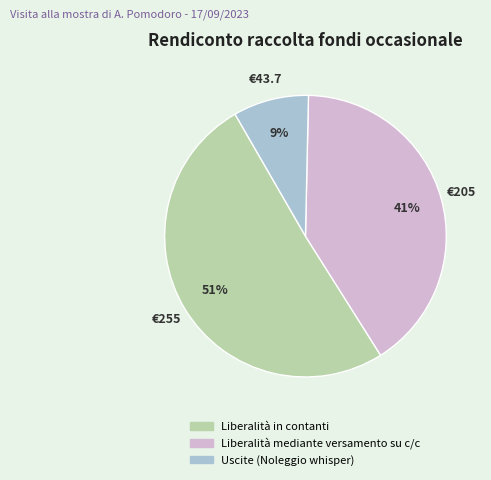

Which has a higher value, Liberalità mediante versamento su c/c or Uscite (Noleggio whisper)?

Liberalità mediante versamento su c/c